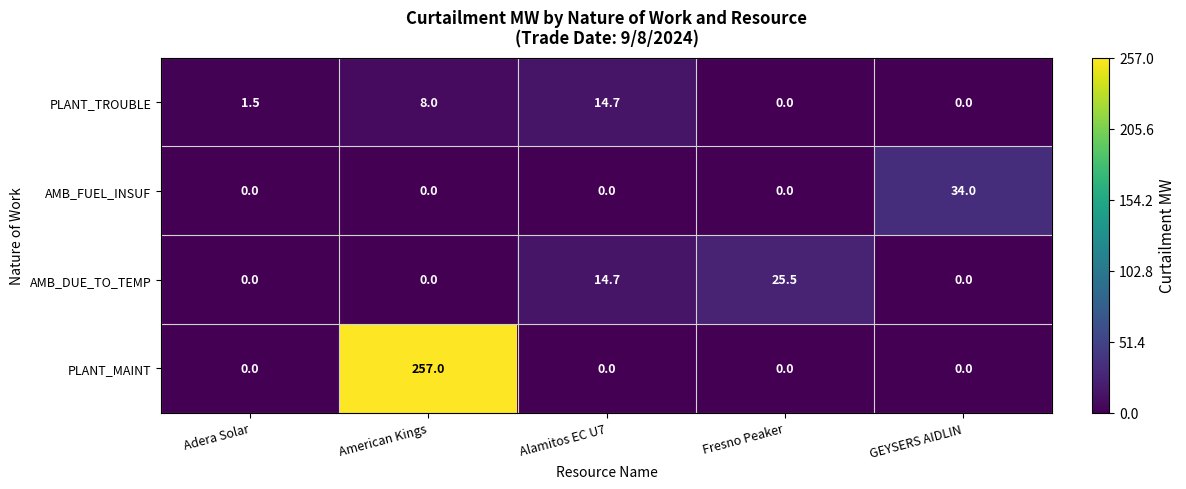

The AMB_DUE_TO_TEMP series shows 0.0 at Adera Solar. True or false?

True